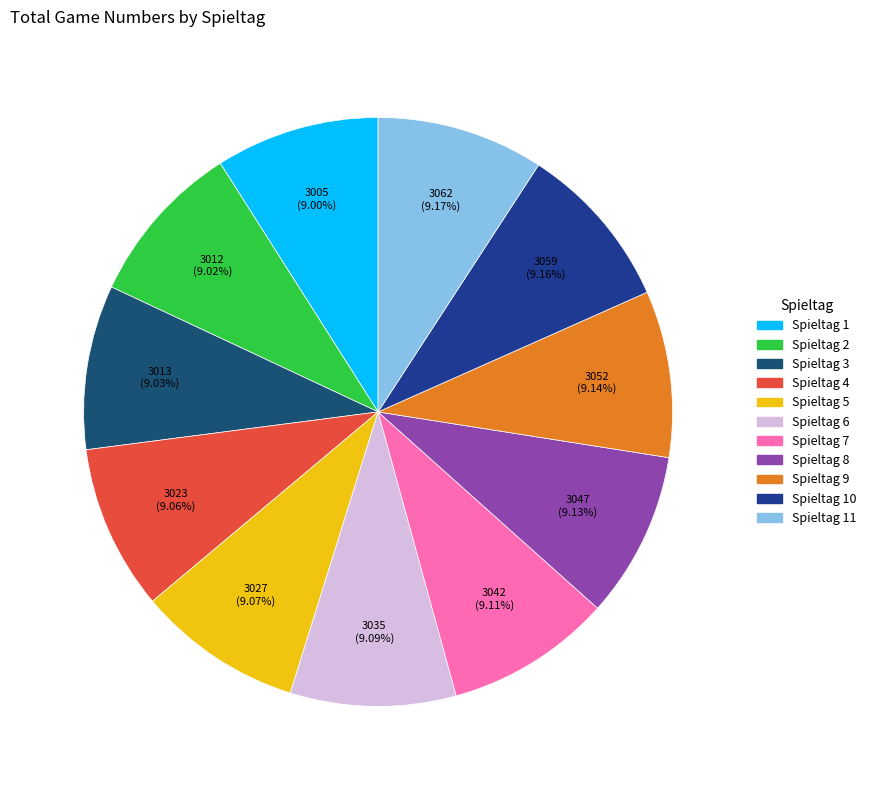

To the nearest percent, what portion does Spieltag 10 represent?

9%